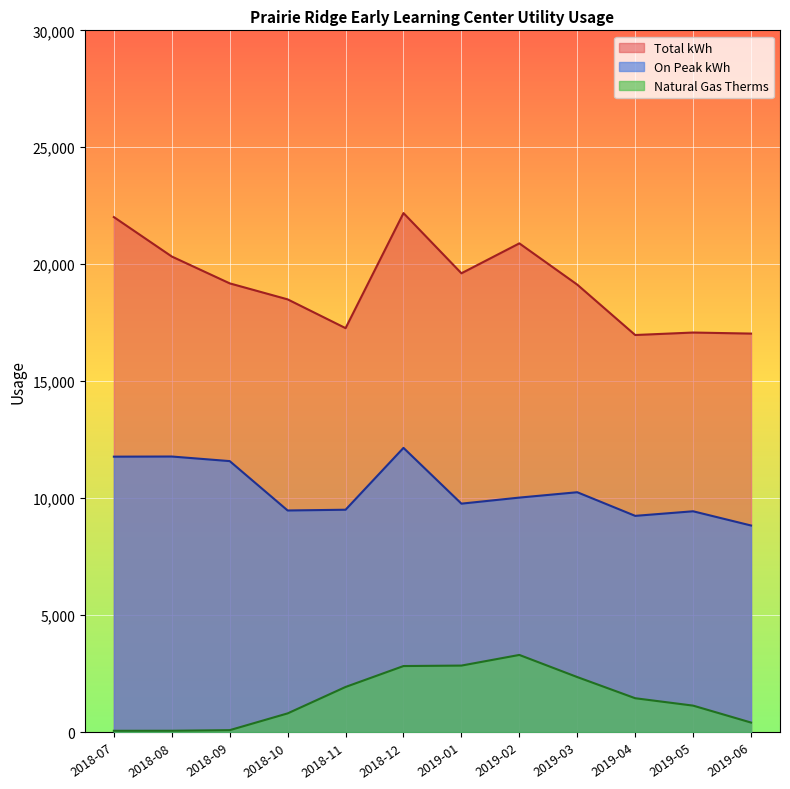

Which series changed the most between 2018-08 and 2019-05?

Total kWh